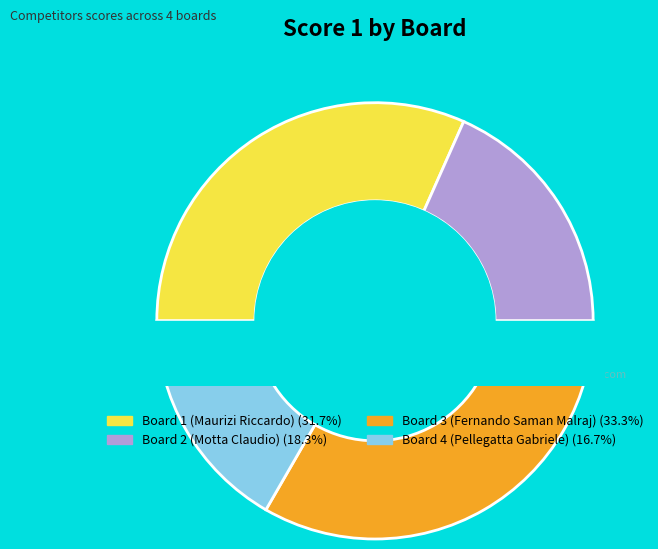

Which category has the smallest portion of the pie?

Board 4 (Pellegatta Gabriele)